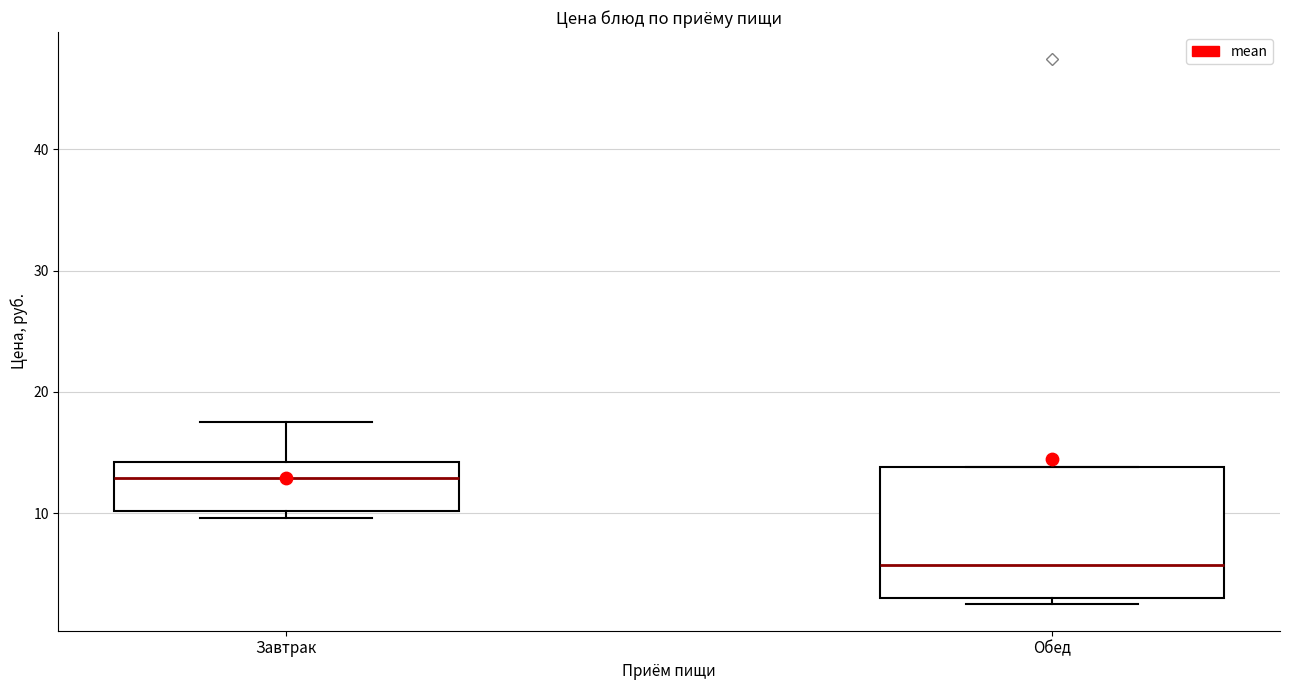

Comparing the boxes themselves (not the whiskers), which one is the tallest?

Обед